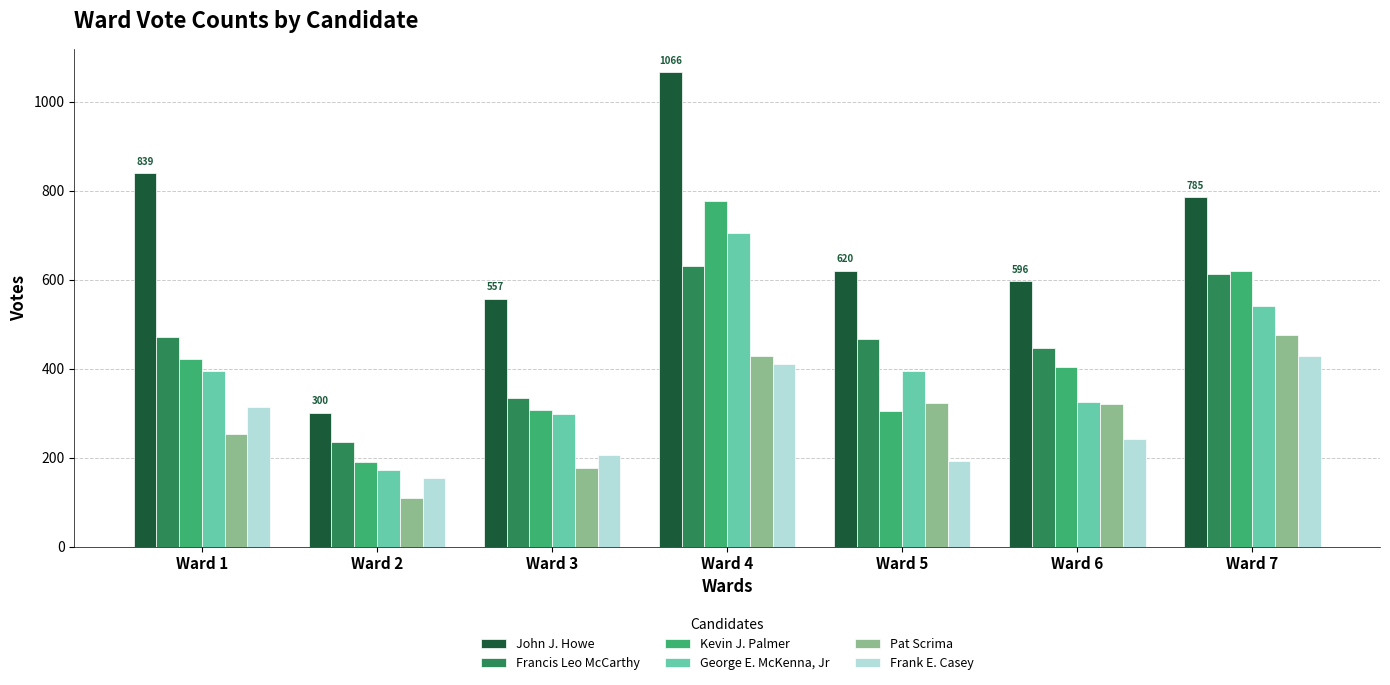

Rank the series by their maximum value, from highest to lowest.

John J. Howe, Kevin J. Palmer, George E. McKenna, Jr, Francis Leo McCarthy, Pat Scrima, Frank E. Casey